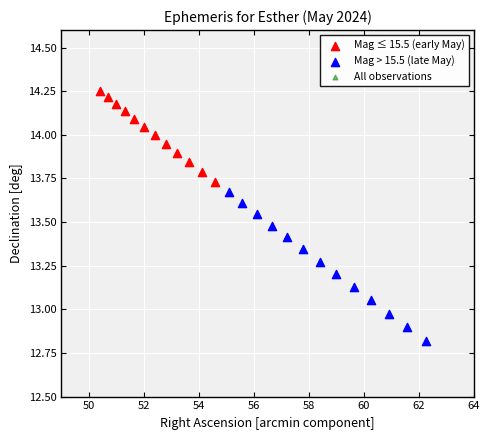

Which series has the largest Y range (max minus min)?

All observations